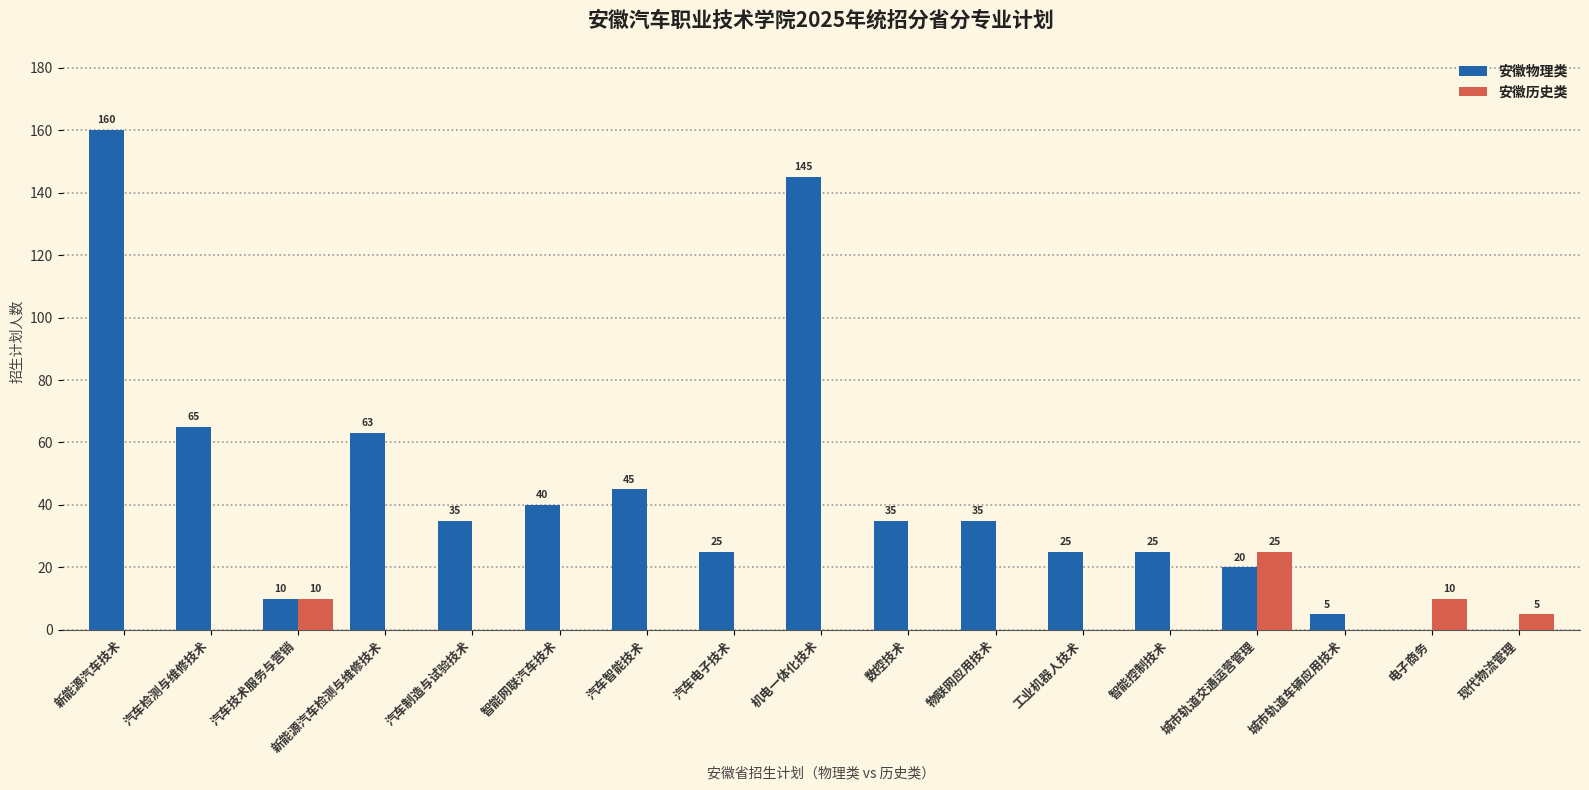

What is the sum of the 安徽物理类 values at 现代物流管理 and 城市轨道车辆应用技术?

5